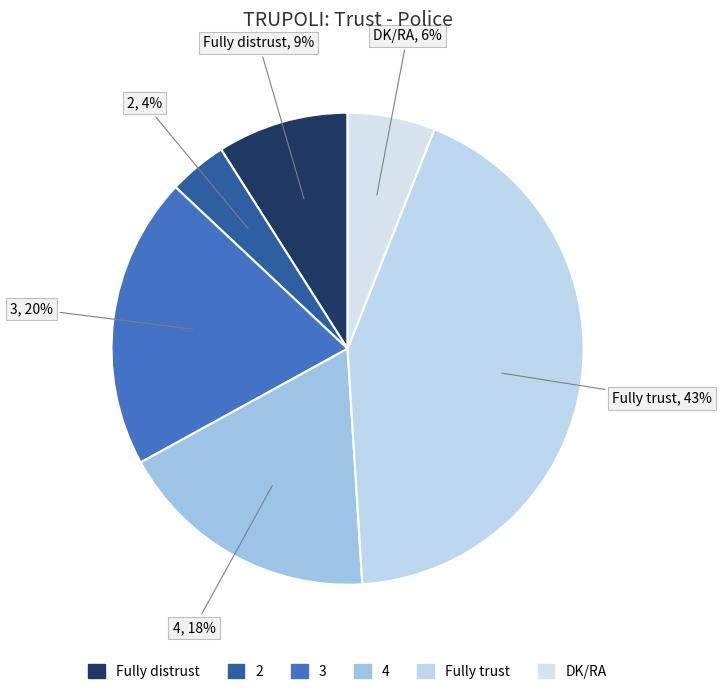

How many slices are in this pie chart?

6